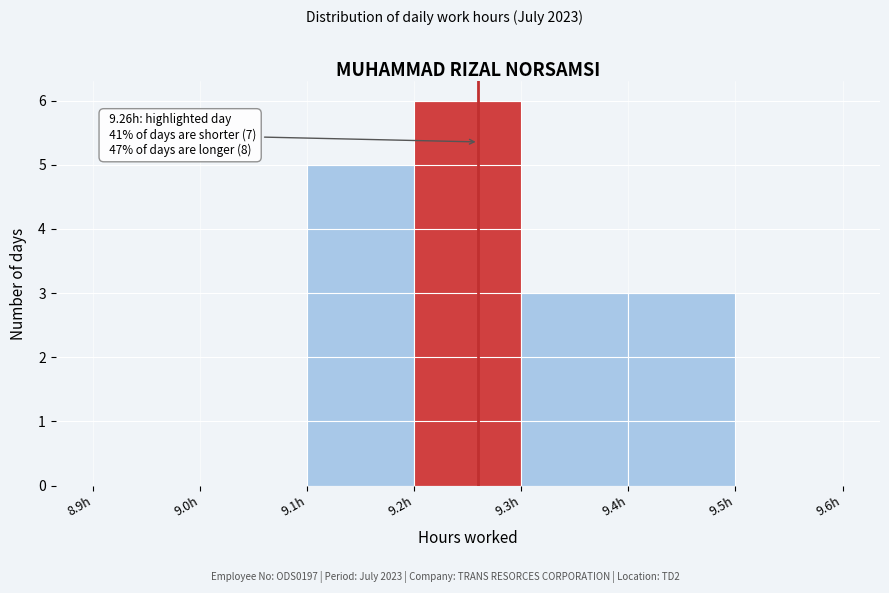

Which range on the x-axis has the tallest bar?

9.2 to 9.3